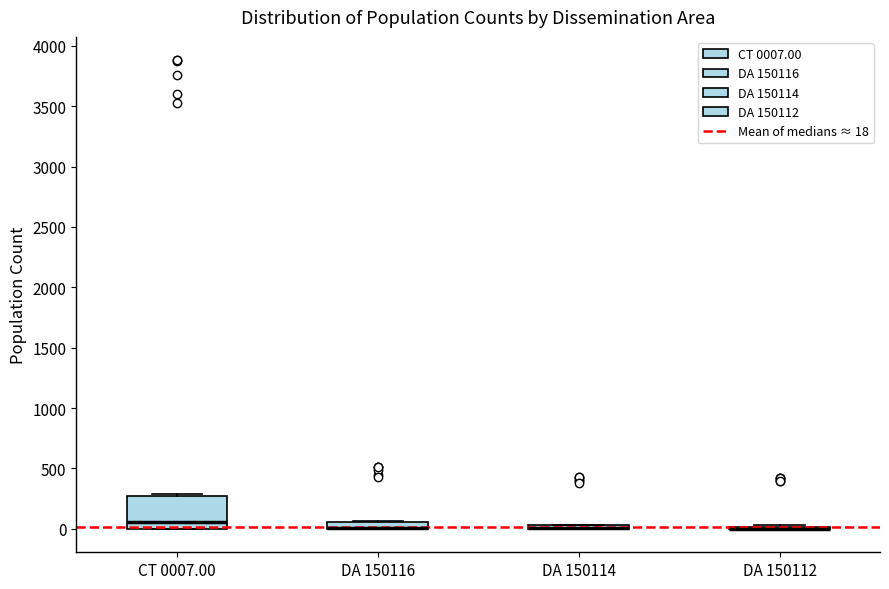

Where is the upper edge of the box for DA 150116 on the y-axis? The values are not printed on the chart, so give them approximately, as read against the axis.

50